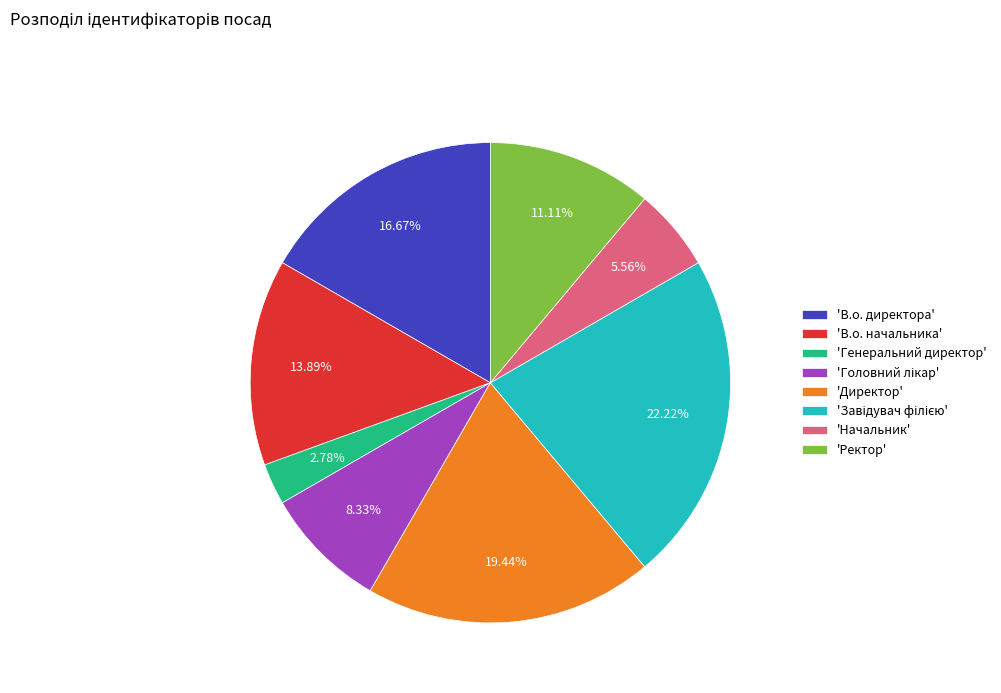

Which has a higher value, 'Директор' or 'Ректор'?

'Директор'